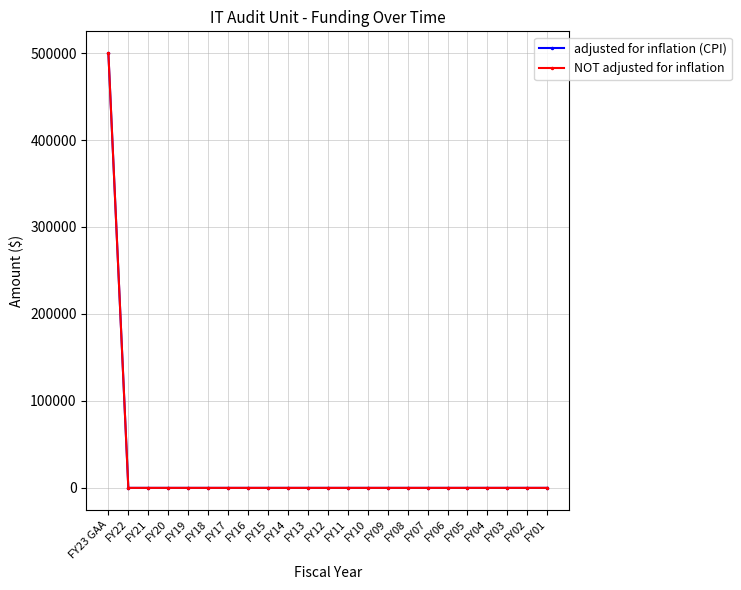

True or false: NOT adjusted for inflation has a value of 0 at FY09.

True